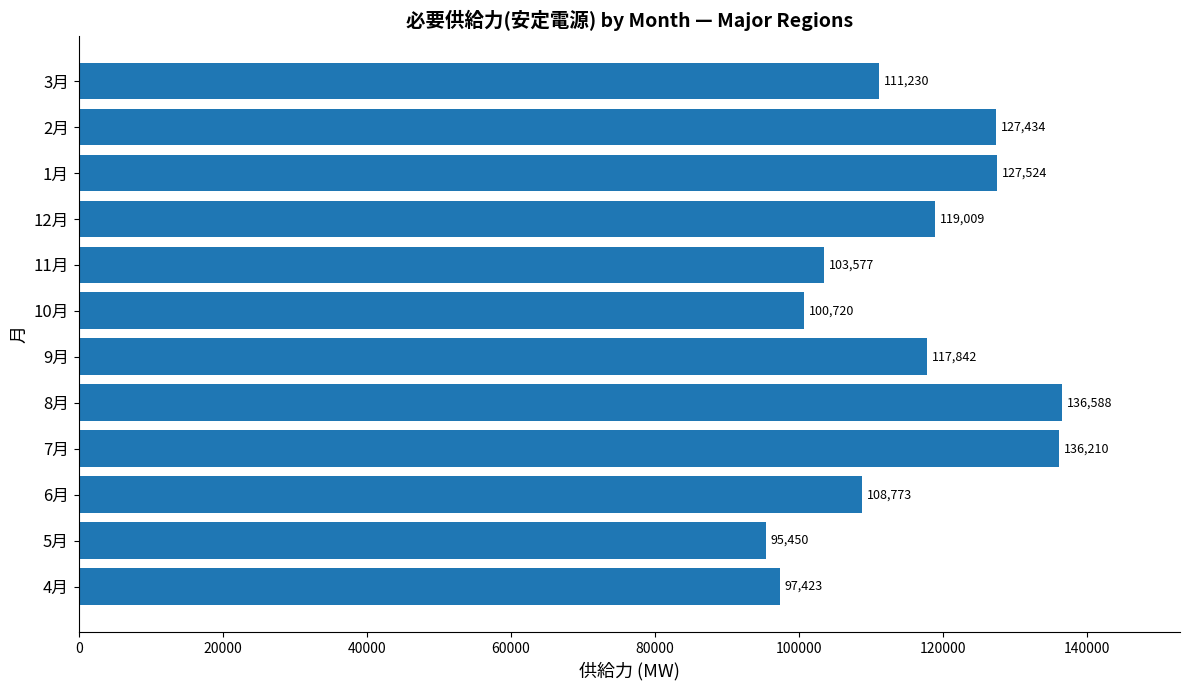

What is the ratio of the value at 7月 to the value at 6月?

1.3